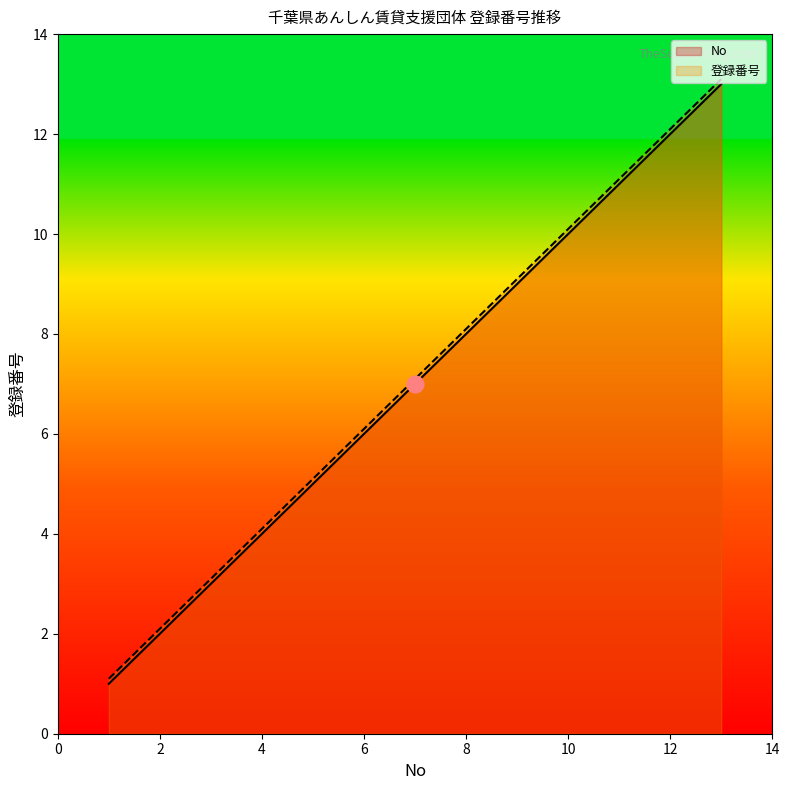

Does the chart have visible grid lines?

No